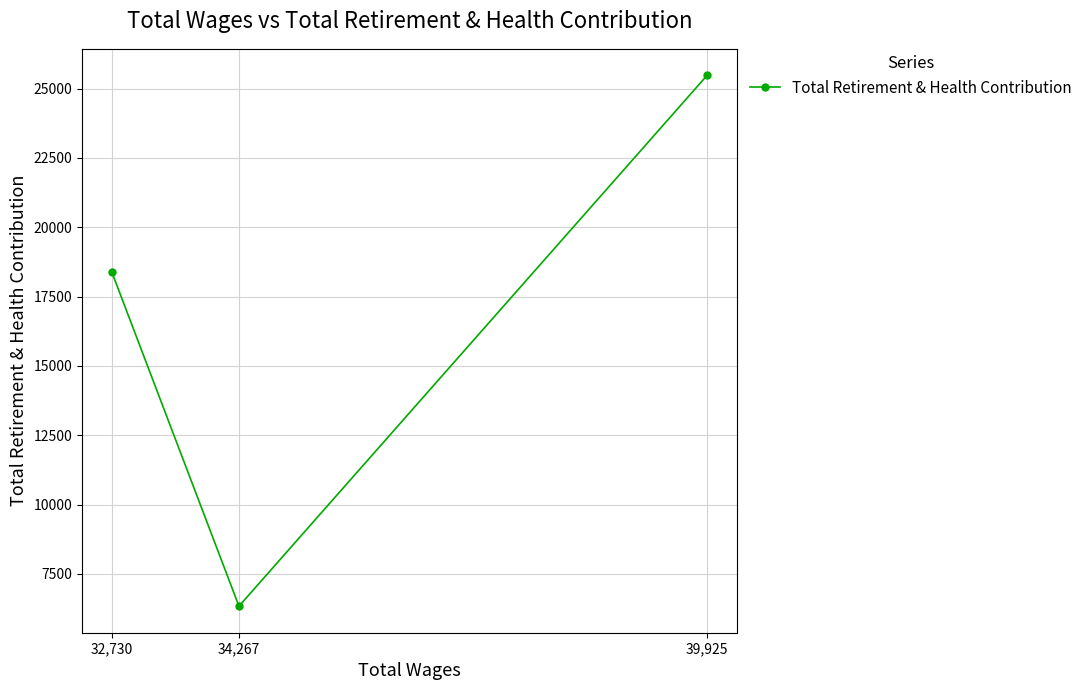

Rank the categories by value from lowest to highest.

34,267, 32,730, 39,925